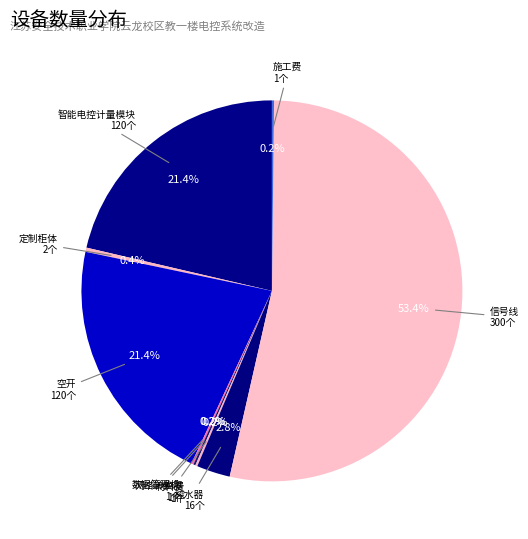

What is the largest slice in the pie chart?

信号线